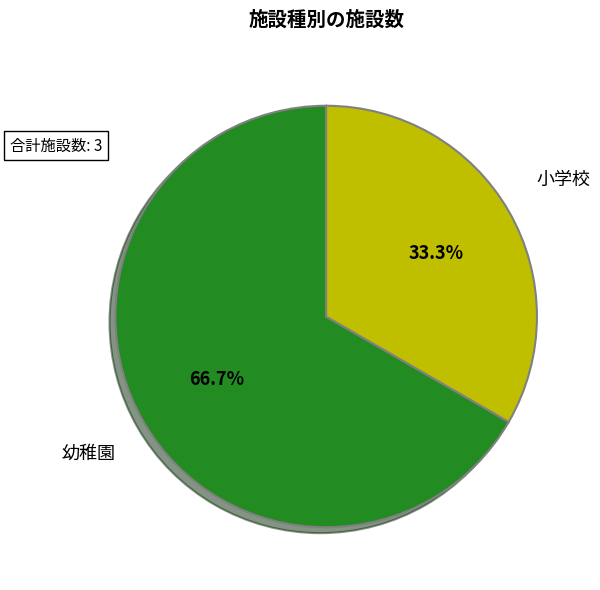

Does any single category account for the majority?

Yes